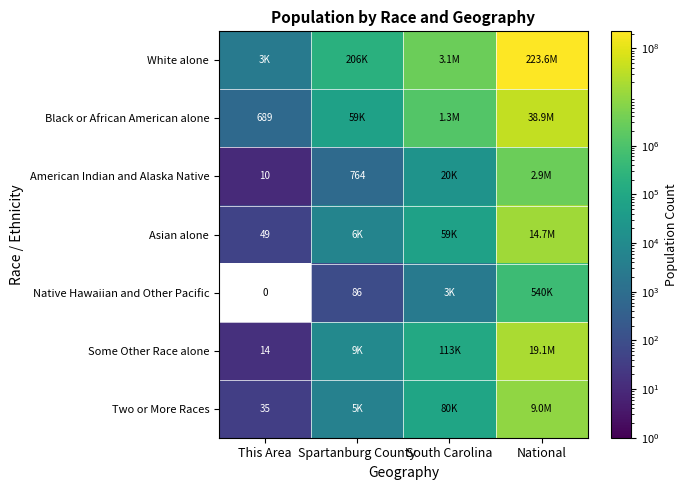

The Black or African American alone series shows 147 at This Area. True or false?

False